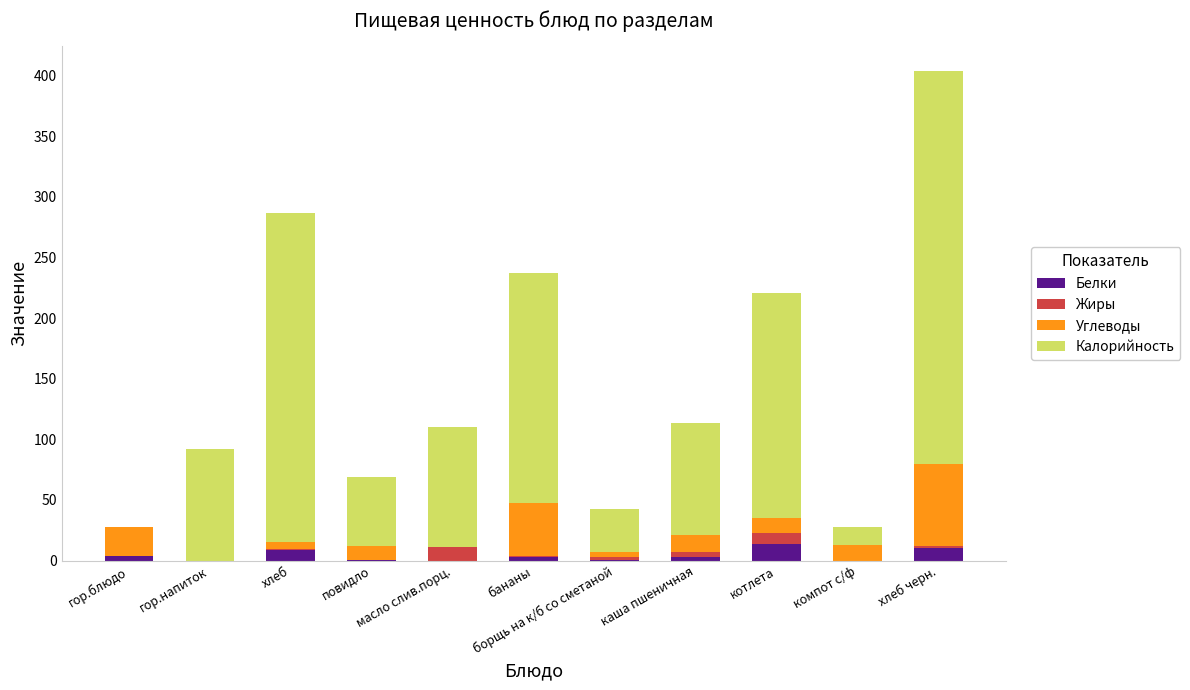

What is the sum of all Белки values?

42.8